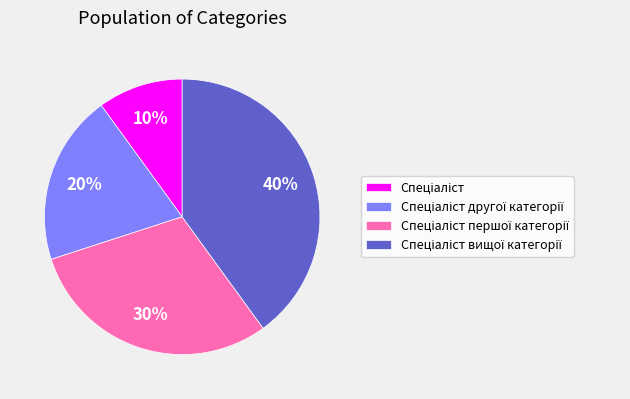

Does any single category account for the majority?

No